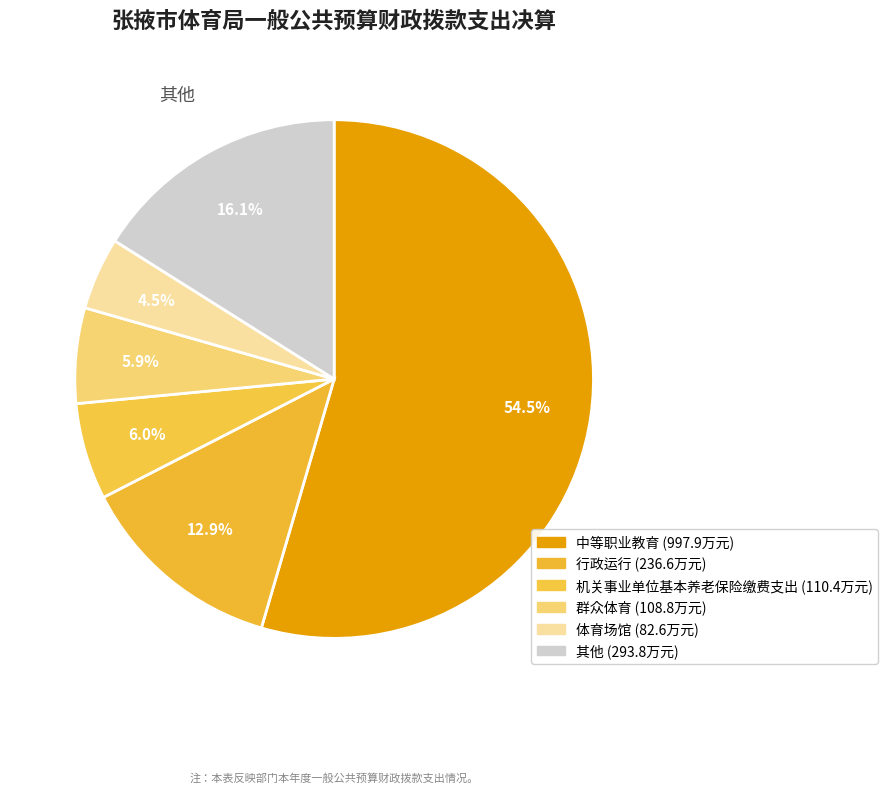

Count the number of slices in the pie.

6